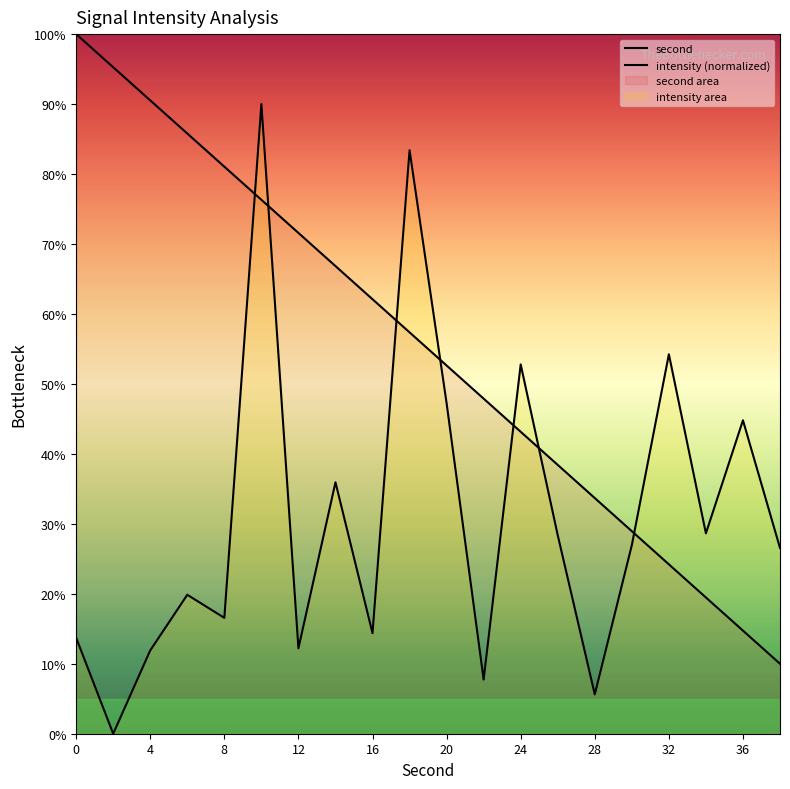

Rank the series by their maximum value, from lowest to highest.

intensity (normalized), second